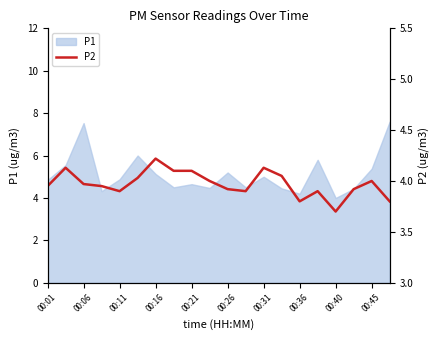

What is the value of the 18th point from the left?

3.9